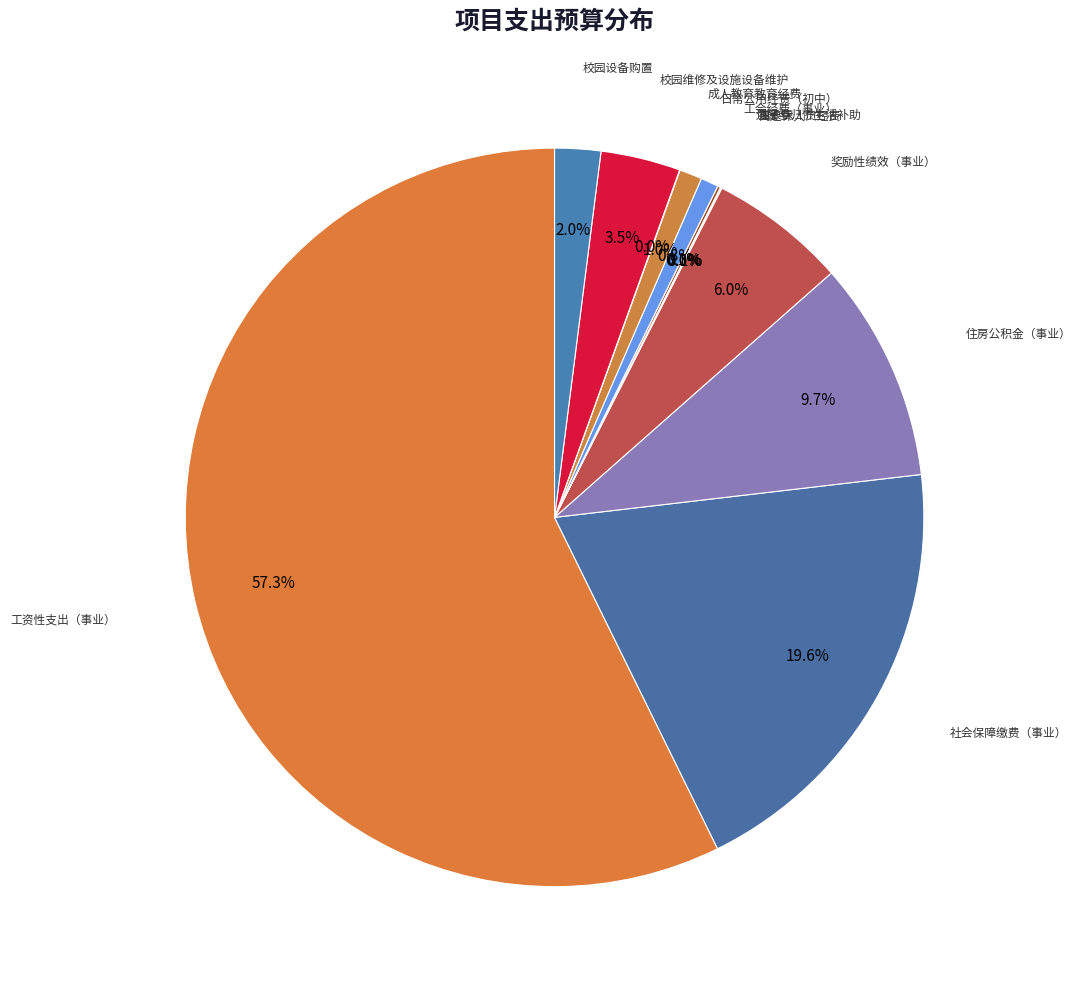

What is the majority slice?

工资性支出（事业）